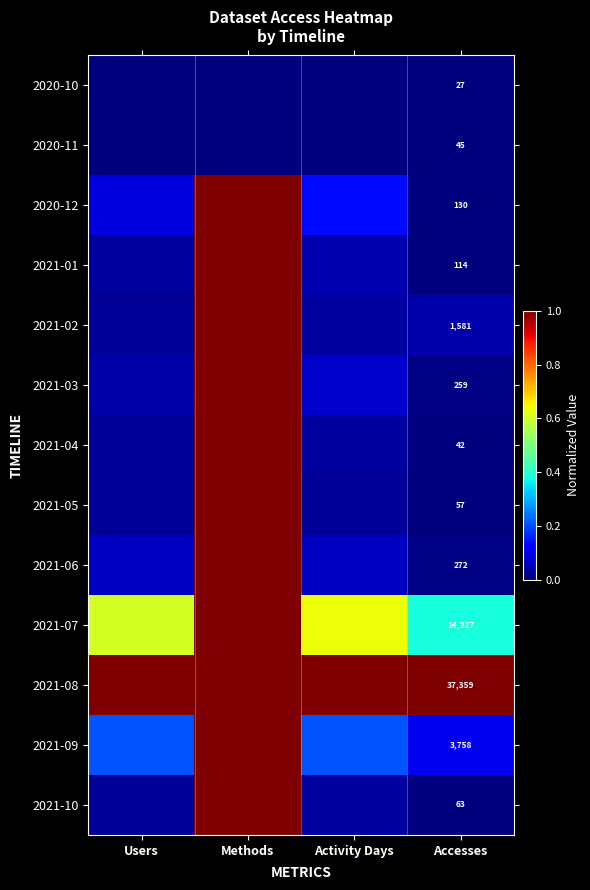

What is the greatest value displayed?

1.0